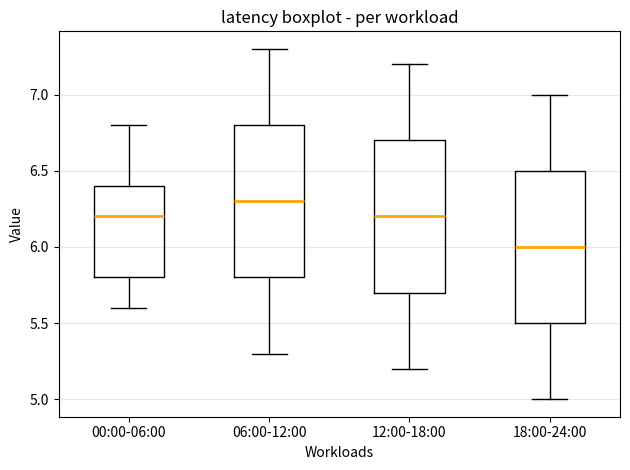

Reading left to right, transcribe this box plot: for each box, give where its median line is, the range the box spans, and where its two whiskers end, as read against the y-axis. The values are not printed on the chart, so give them approximately, as read against the axis.

00:00-06:00: median 6.2, box 5.8 to 6.4, whiskers 5.6 to 6.8
06:00-12:00: median 6.3, box 5.8 to 6.8, whiskers 5.3 to 7.3
12:00-18:00: median 6.2, box 5.7 to 6.7, whiskers 5.2 to 7.2
18:00-24:00: median 6.0, box 5.5 to 6.5, whiskers 5.0 to 7.0